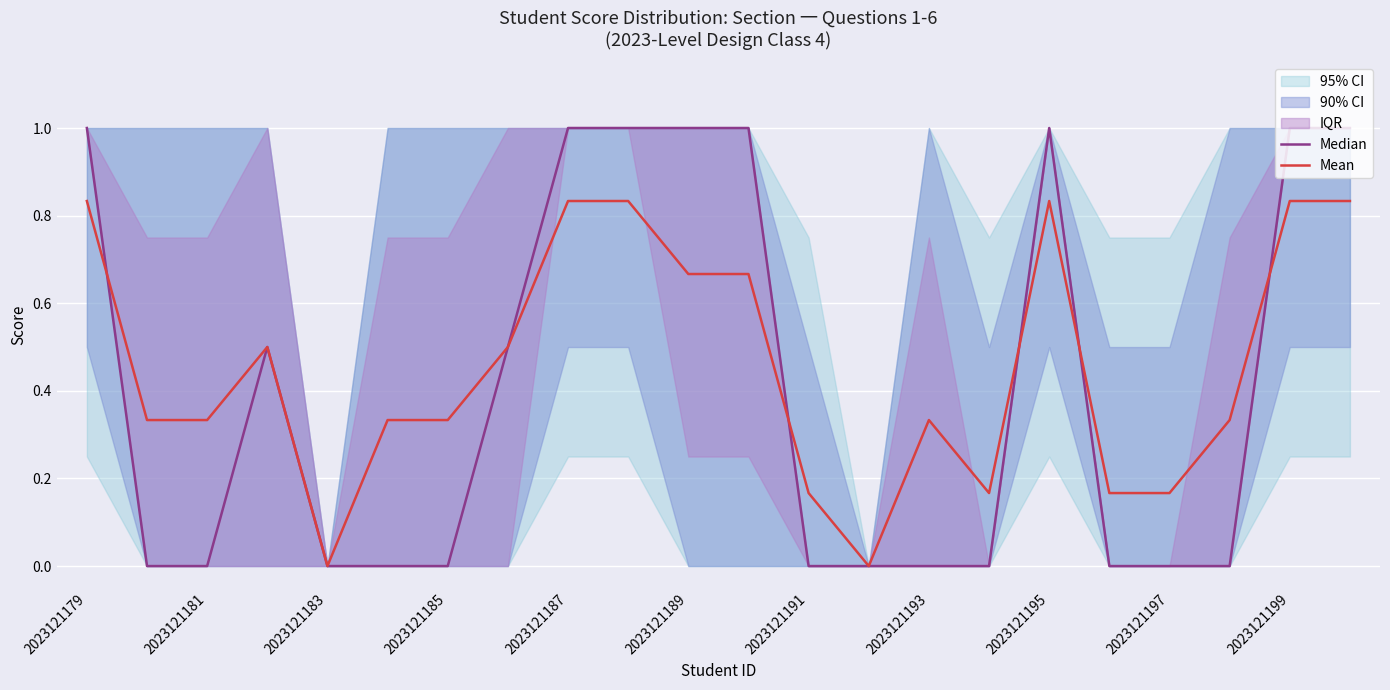

The value of Mean at 2023121195 is 1.2. True or false?

False